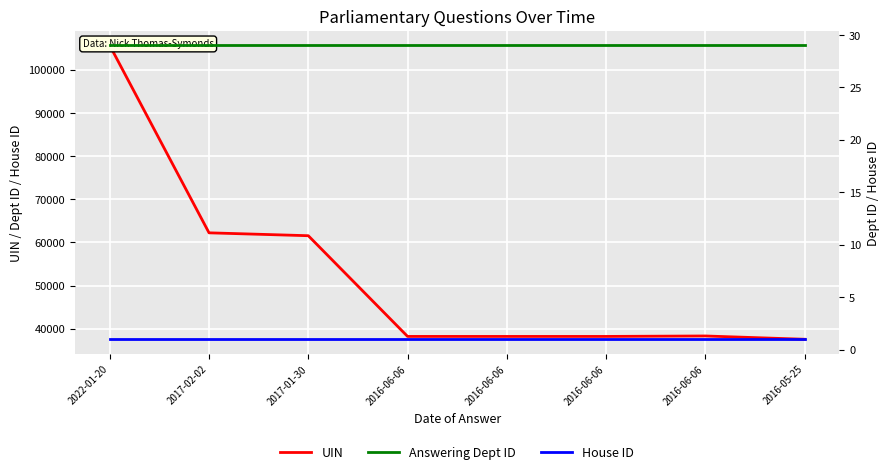

Rank the series by their maximum value, from lowest to highest.

House ID, Answering Dept ID, UIN